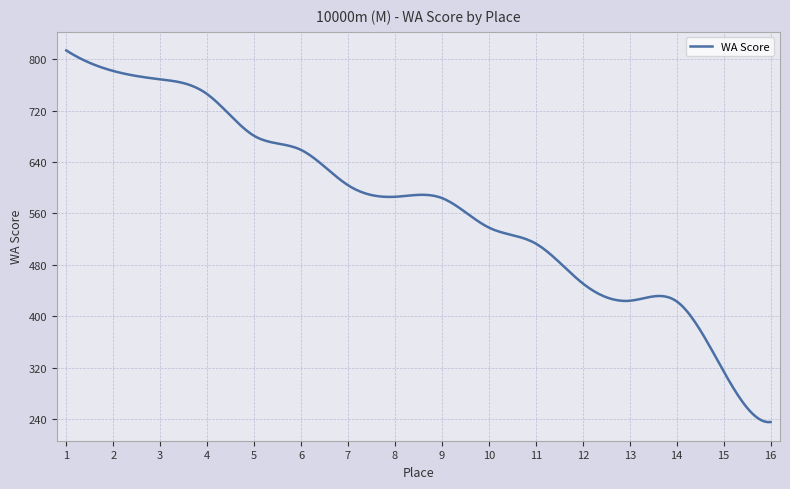

What is the smallest value displayed?

234.9